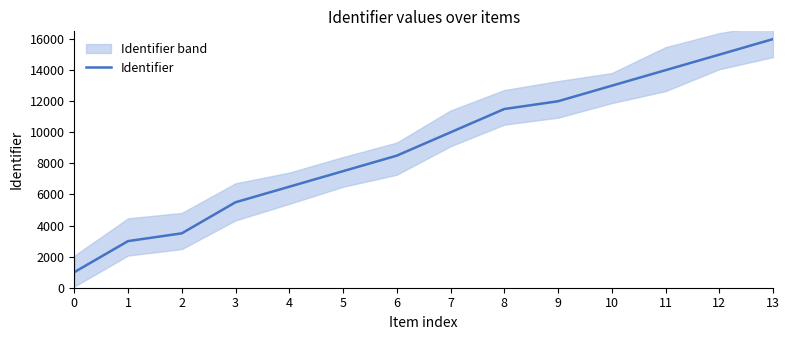

What is the difference between the maximum and second lowest values?

13000